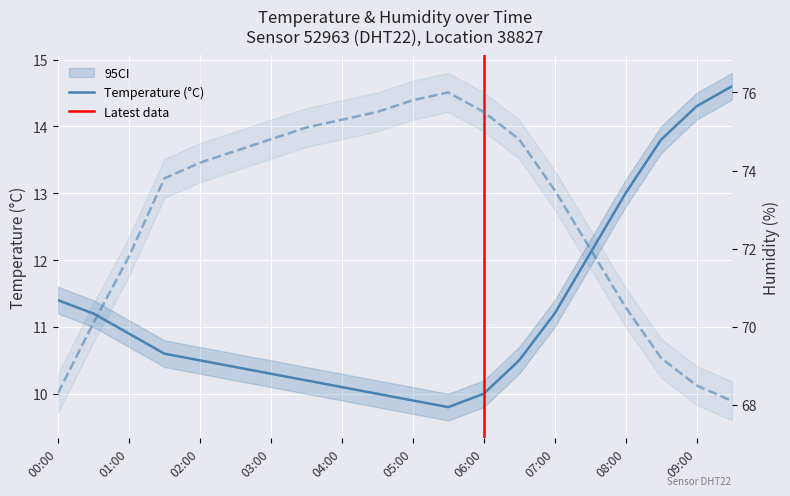

What is the minimum value for temperature?

9.8